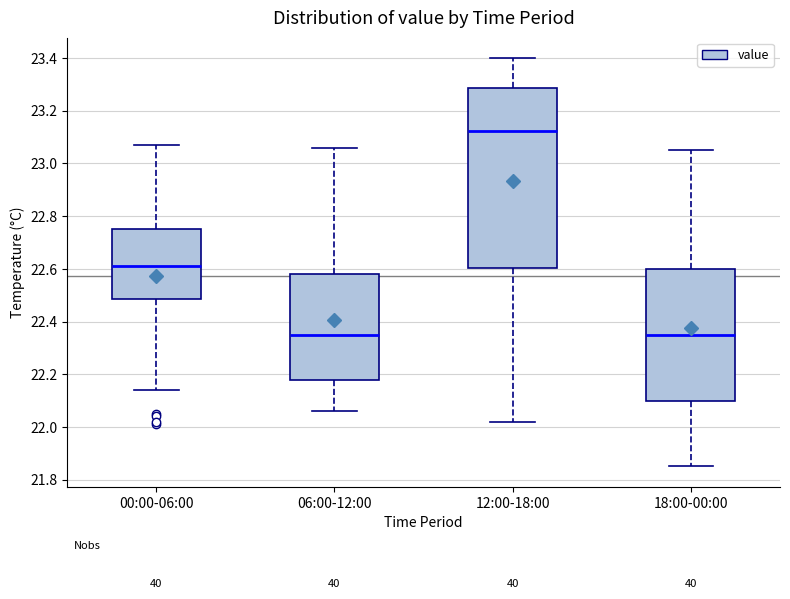

Reading left to right, transcribe this box plot: for each box, give where its median line is, the range the box spans, and where its two whiskers end, as read against the y-axis. The values are not printed on the chart, so give them approximately, as read against the axis.

00:00-06:00: median 22.62, box 22.48 to 22.76, whiskers 22.14 to 23.08
06:00-12:00: median 22.36, box 22.18 to 22.58, whiskers 22.06 to 23.06
12:00-18:00: median 23.12, box 22.60 to 23.28, whiskers 22.02 to 23.40
18:00-00:00: median 22.36, box 22.10 to 22.60, whiskers 21.86 to 23.06